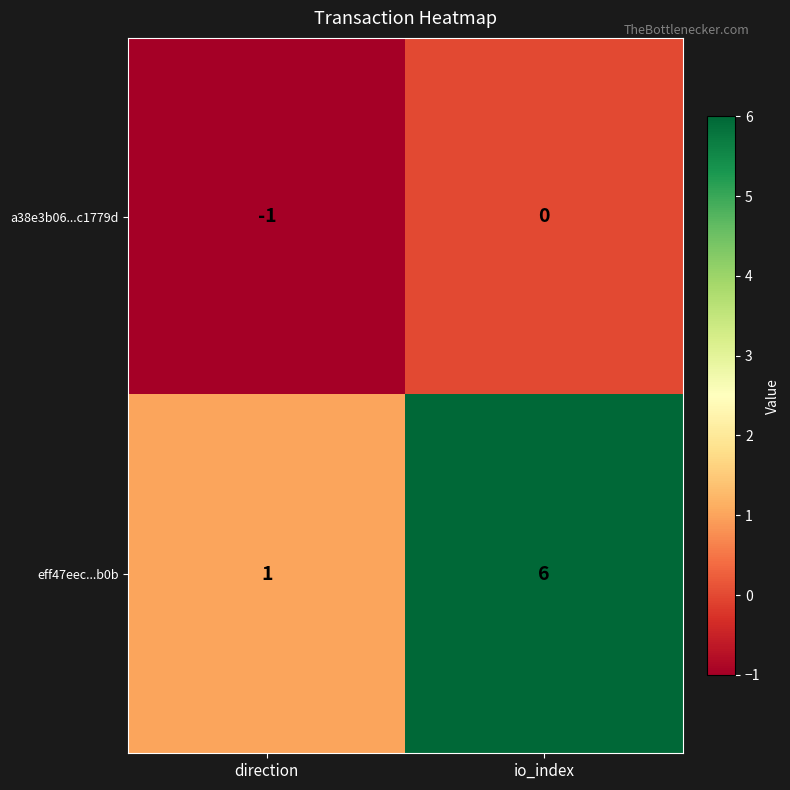

At which category is the sum across all series the highest?

io_index